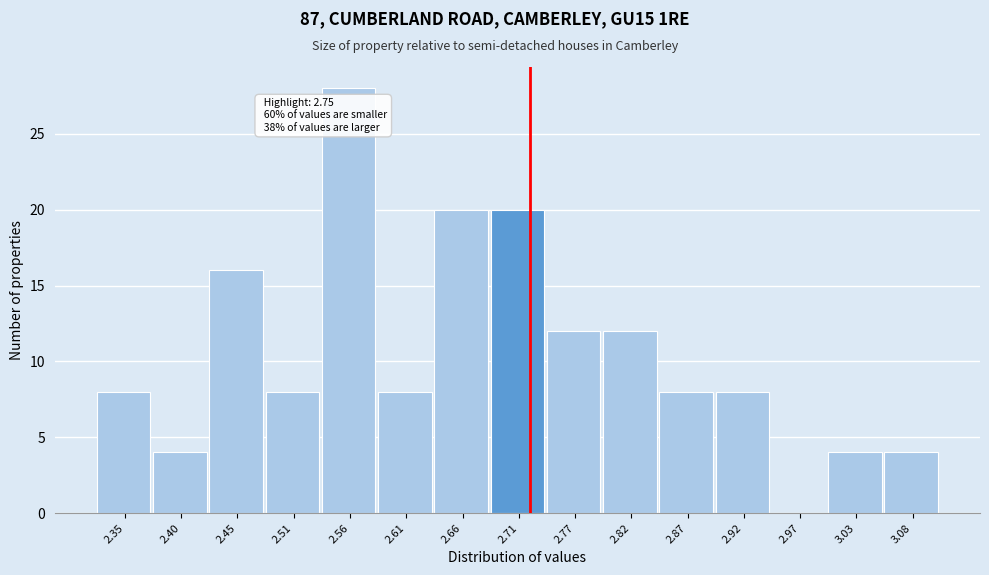

Reading right to left, what are all the values shown in this chart?

3.08=4	3.03=4	2.97=0	2.92=8	2.87=8	2.82=12	2.77=12	2.71=20	2.66=20	2.61=8	2.56=28	2.51=8	2.45=16	2.40=4	2.35=8